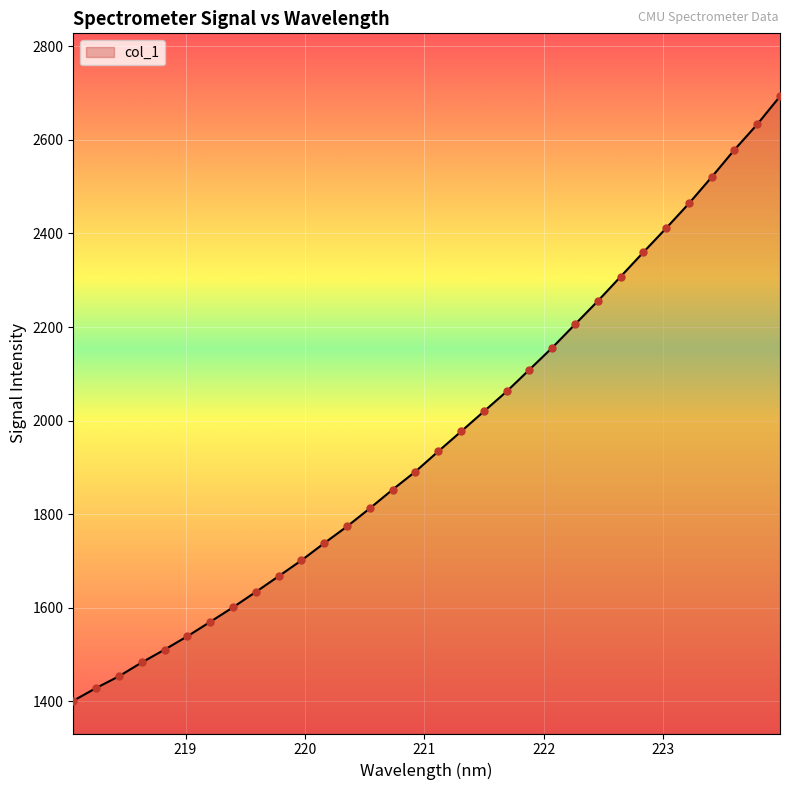

What is the difference between the maximum and minimum values?

1292.8